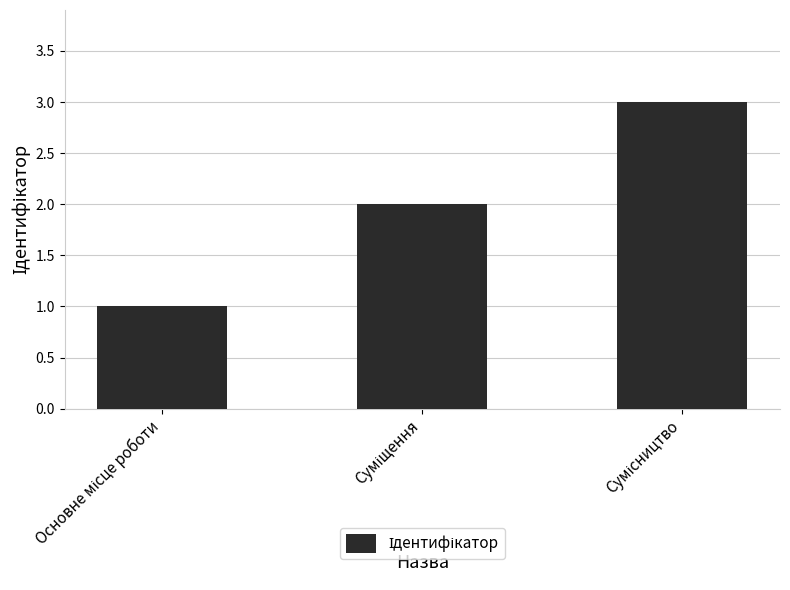

What is the maximum value shown in the chart?

3